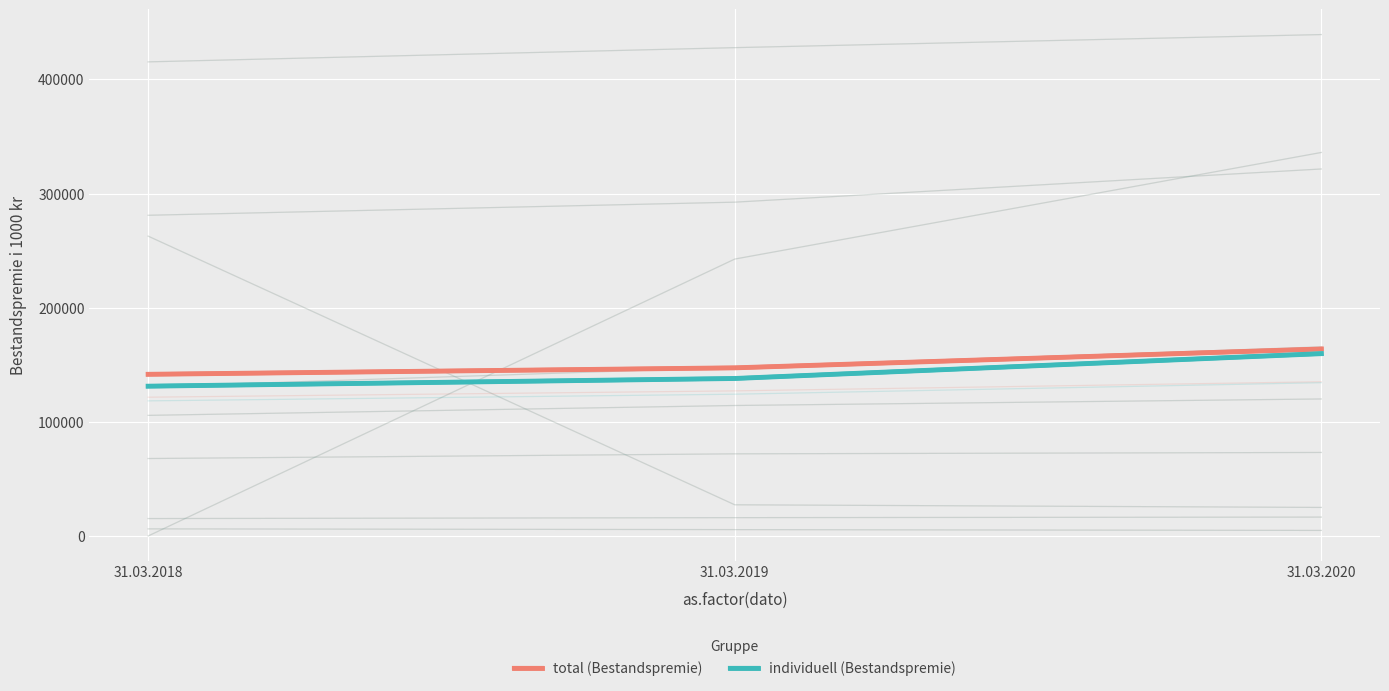

What is the difference between the maximum and second lowest values in the total (Bestandspremie) series?

16522.7